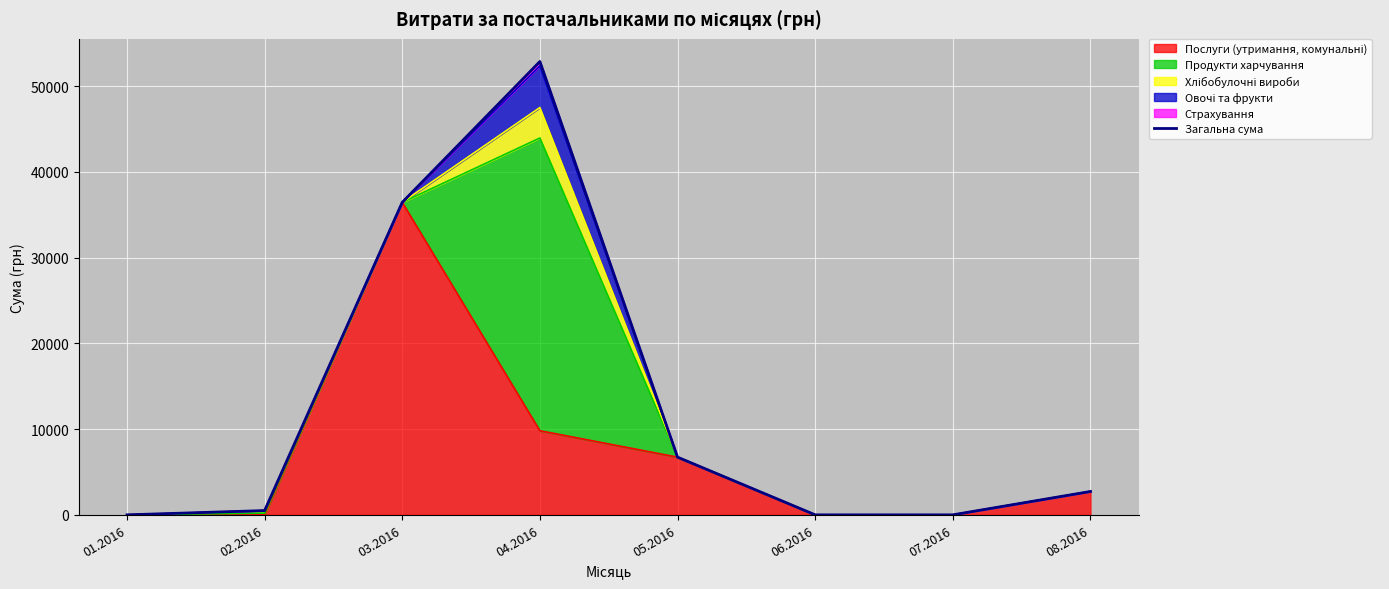

Rank the categories by value from highest to lowest.

04.2016, 03.2016, 05.2016, 08.2016, 02.2016, 01.2016, 06.2016, 07.2016